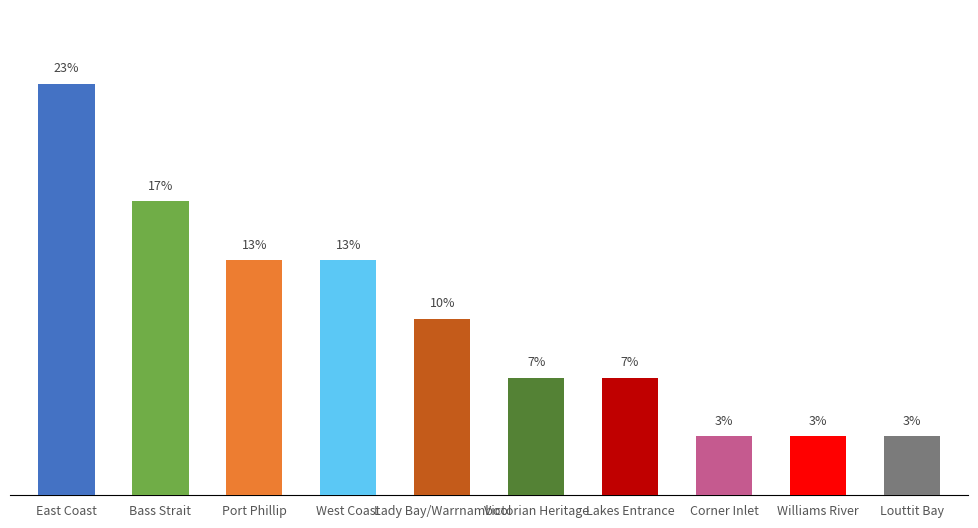

Rank the categories by value from lowest to highest.

Corner Inlet, Williams River, Louttit Bay, Victorian Heritage, Lakes Entrance, Lady Bay/Warrnambool, Port Phillip, West Coast, Bass Strait, East Coast